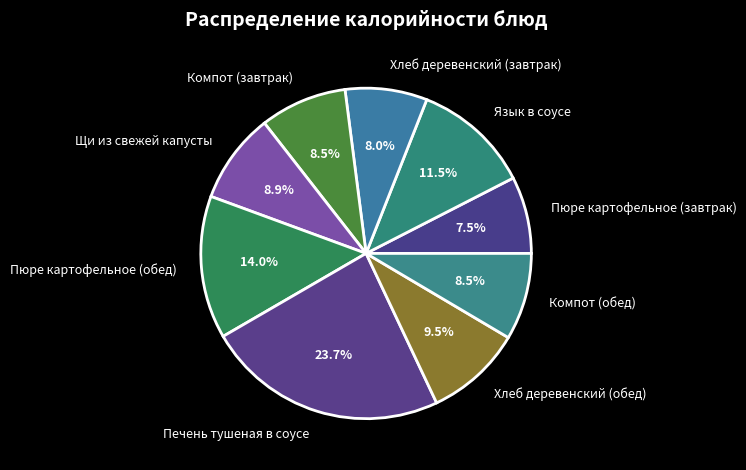

What portion of the pie excludes Щи из свежей капусты?

91.1%